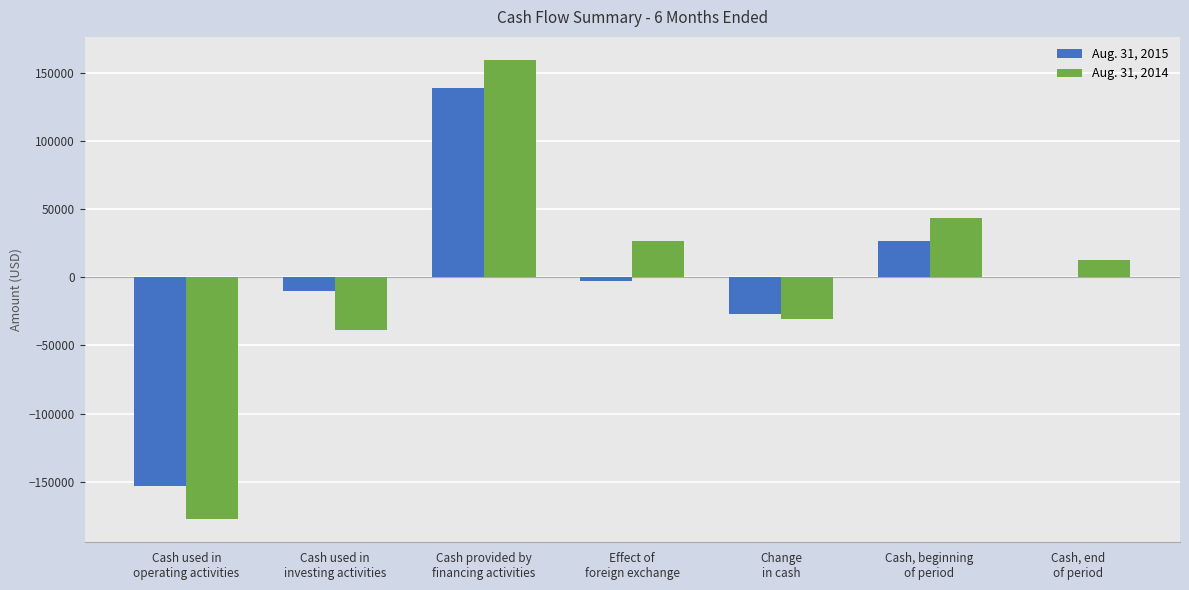

What are all the series names shown in the legend?

Aug. 31, 2015, Aug. 31, 2014